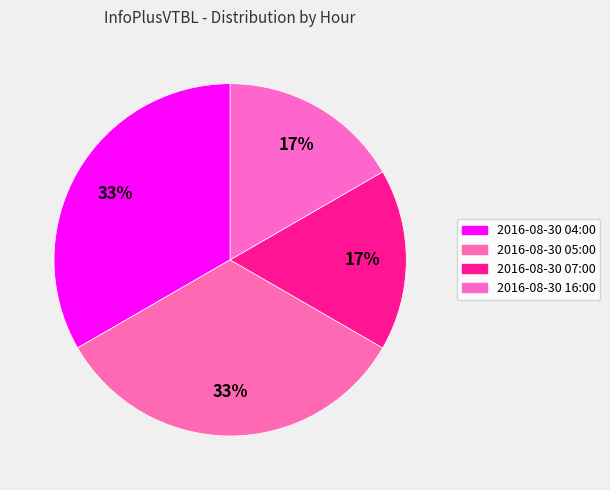

Is the sum of 2016-08-30 04:00 and 2016-08-30 05:00 greater than half?

Yes